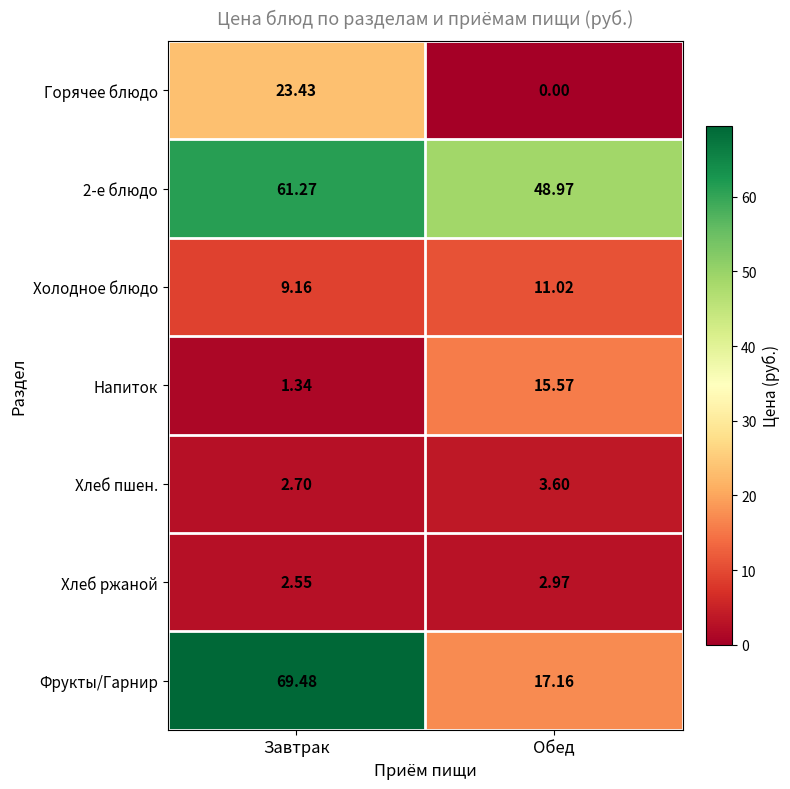

Is the value of Хлеб ржаной at Обед greater than the value of 2-е блюдо at Обед?

No